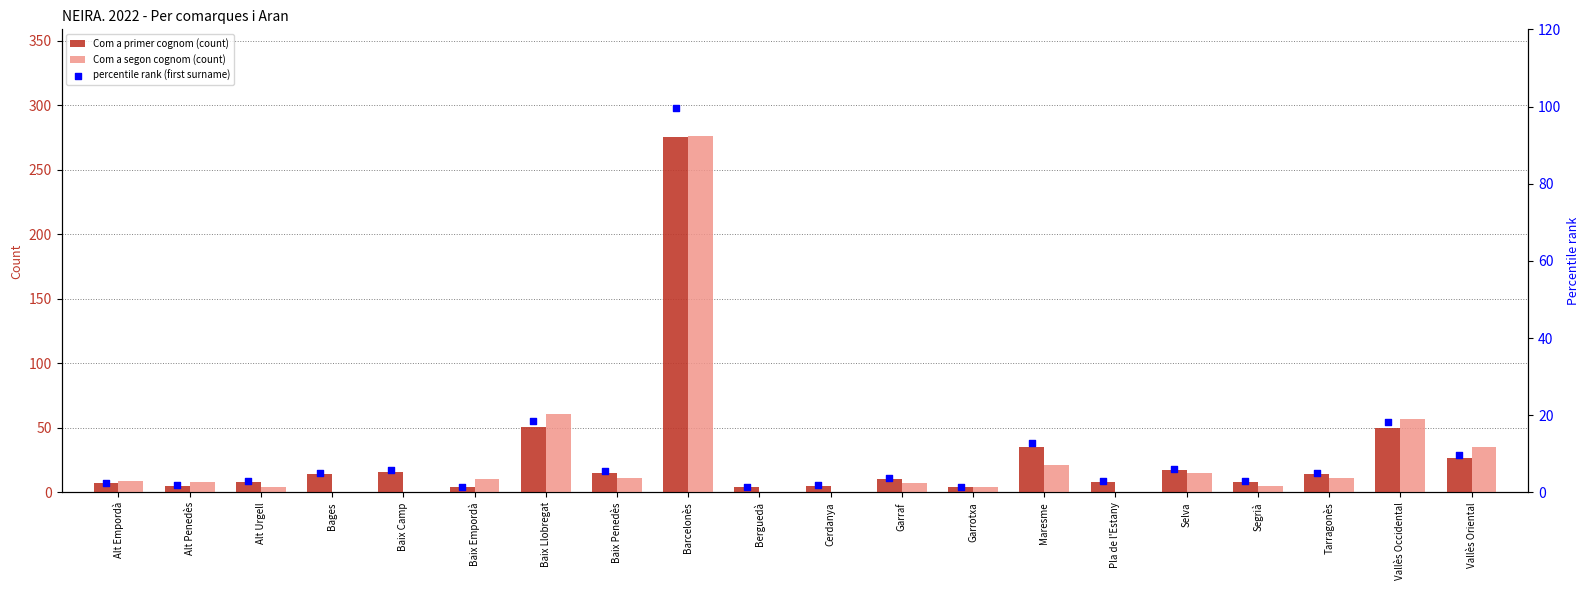

Is the value of Com a primer cognom (count) at Barcelonès greater than the value of Com a segon cognom (count) at Garrotxa?

Yes